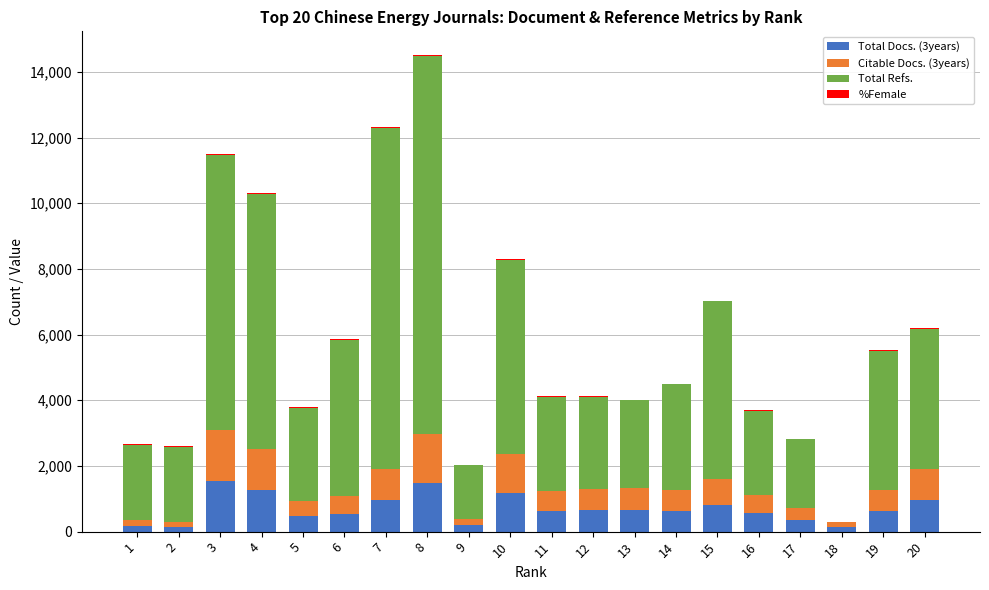

At 6, list the series in order from largest to smallest.

Total Refs., Total Docs. (3years), Citable Docs. (3years), %Female